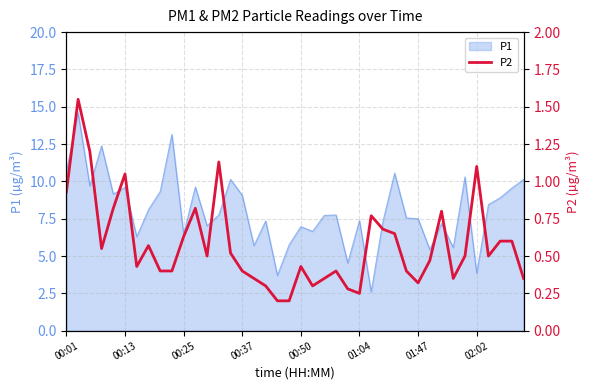

What is the highest value of the P1 series?

14.6